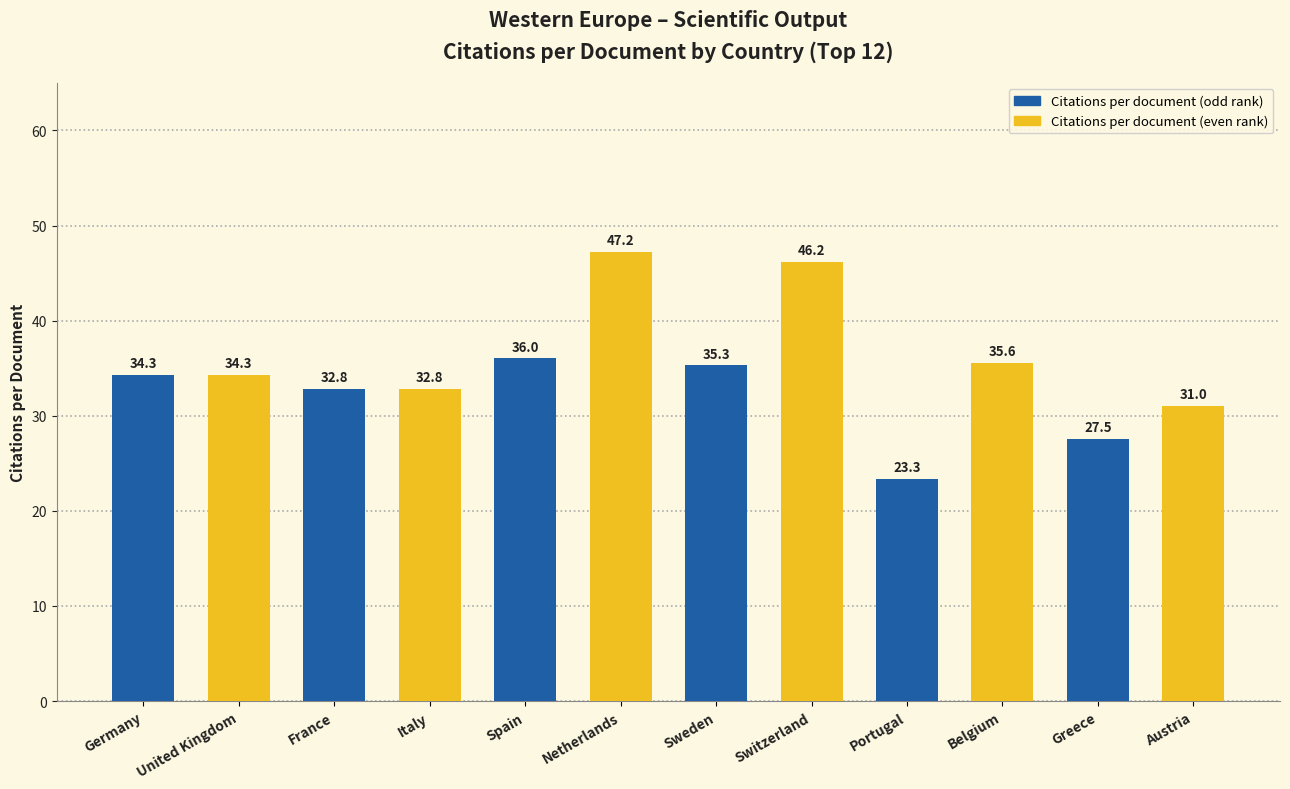

Which label corresponds to the largest value in the chart?

Netherlands